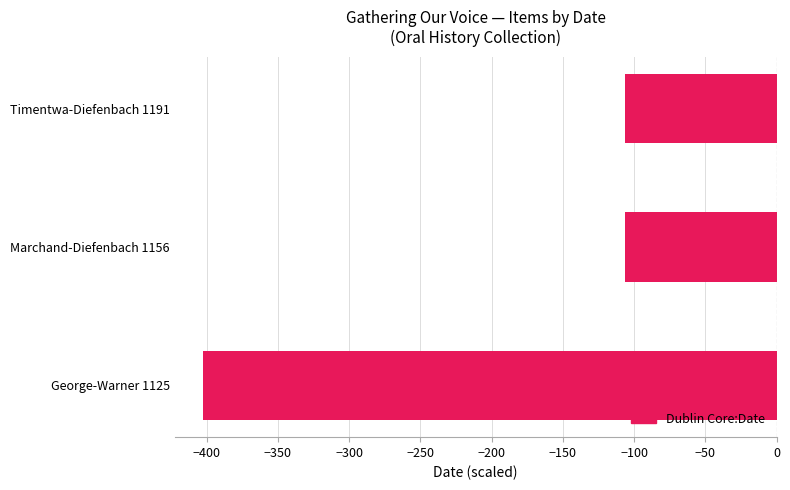

True or false: the data shows -144.3 at Timentwa-Diefenbach 1191.

False